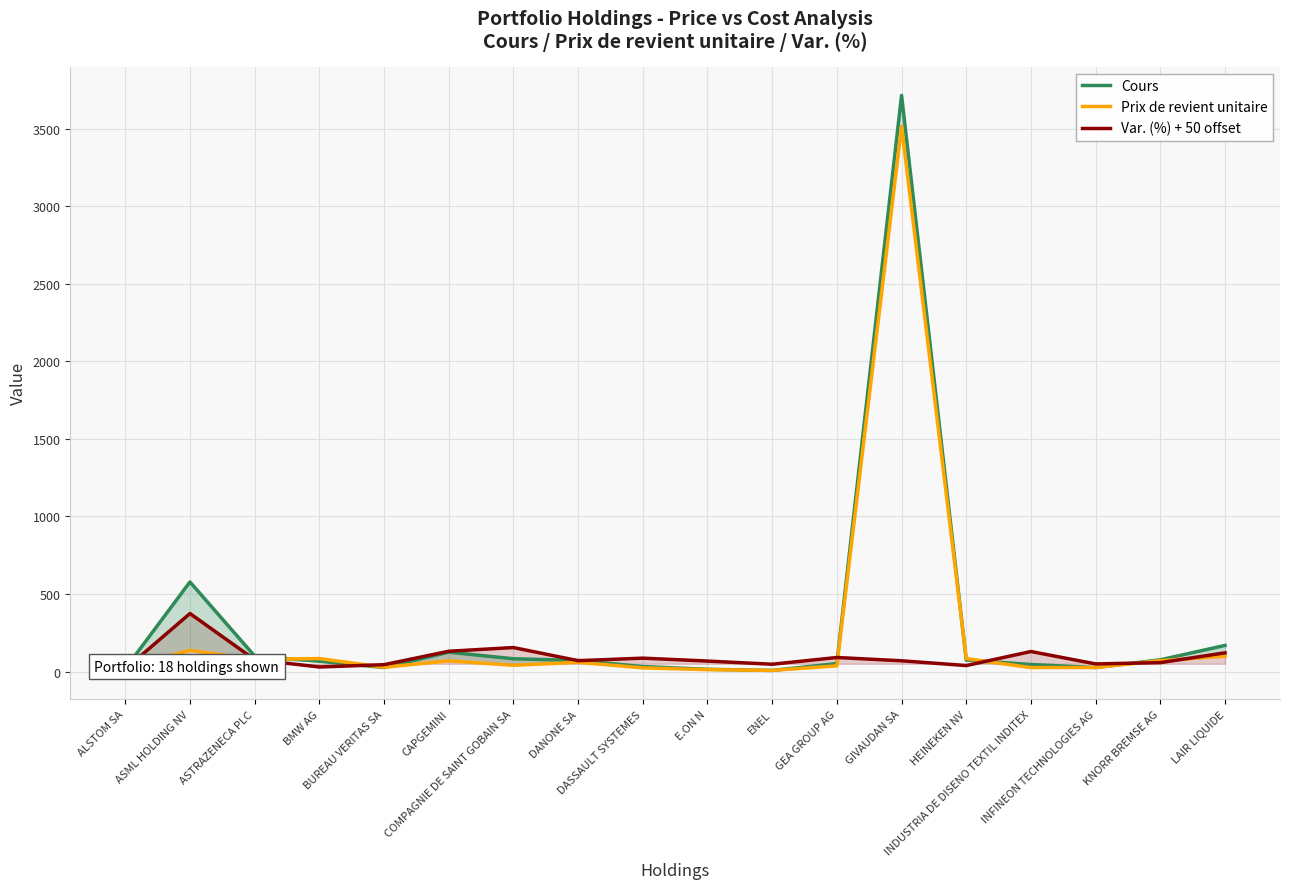

What is the label of the 8th point from the right?

ENEL